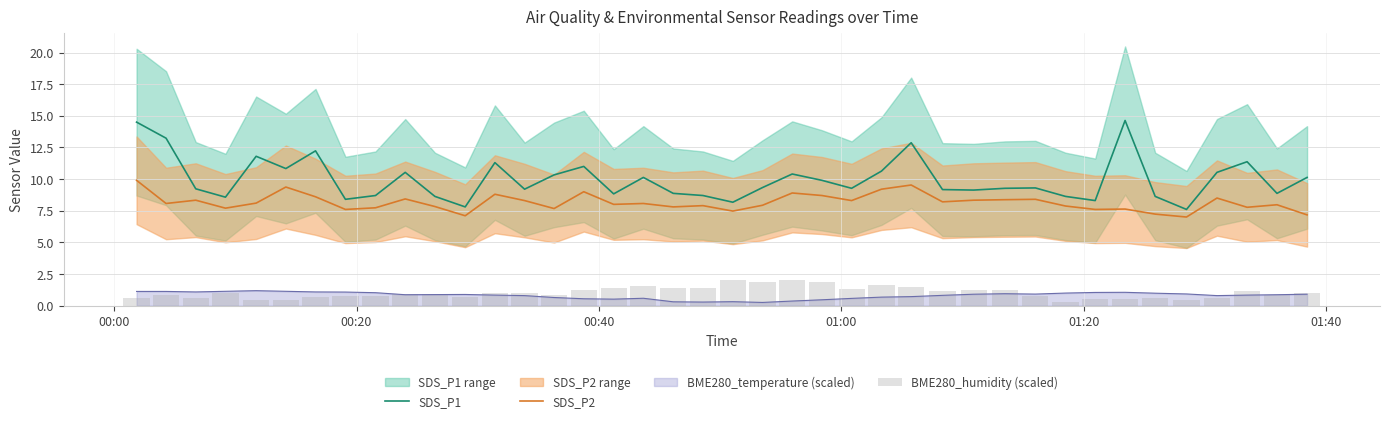

What is the highest value of the BME280_temperature (scaled) series?

1.2